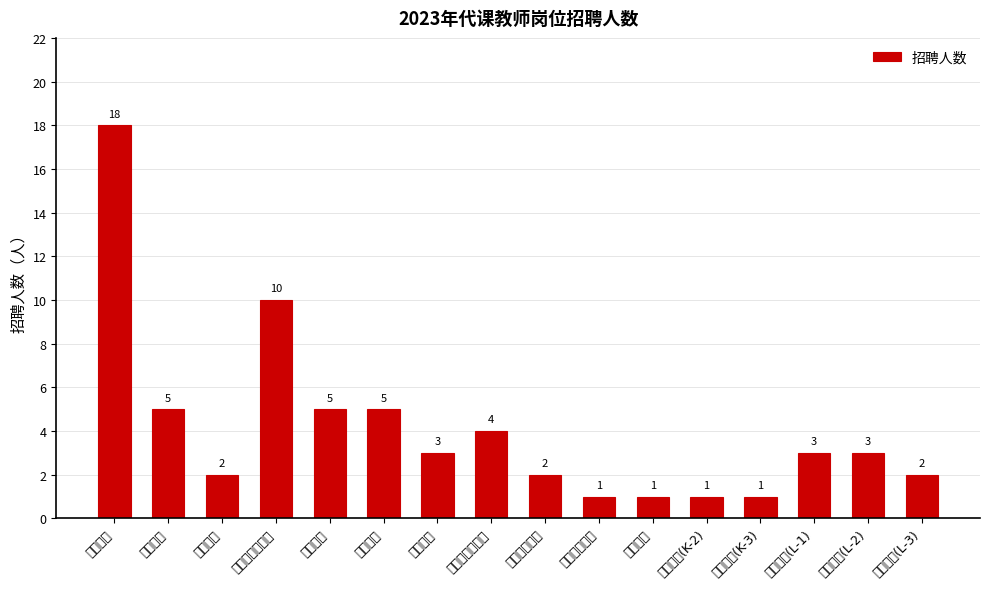

At which label does the data first exceed 3?

小学语文